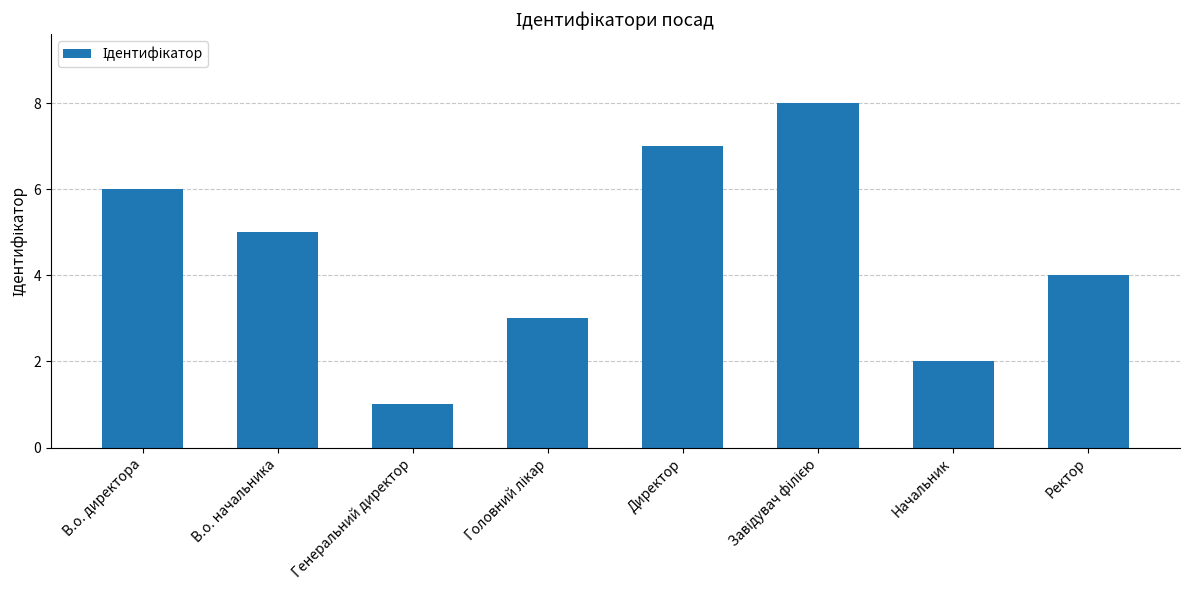

Which category has the lowest value across all series?

Генеральний директор